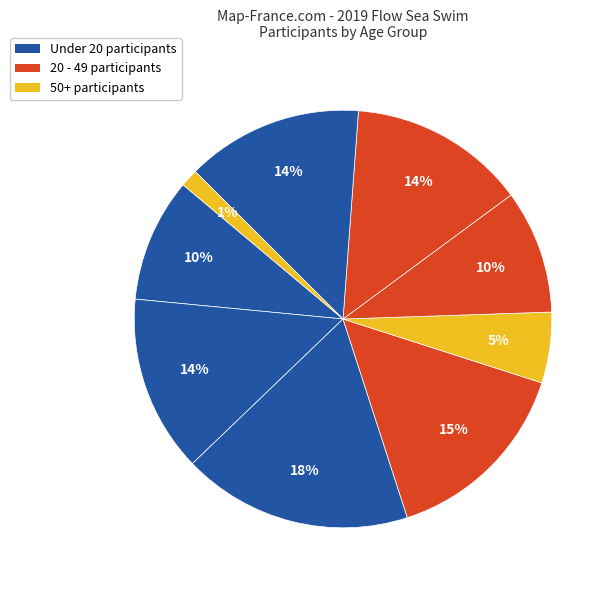

How many segments does this pie chart have?

9